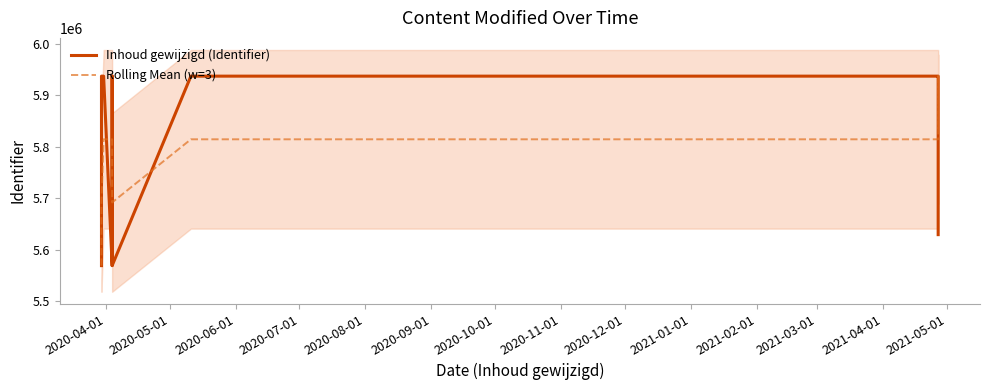

What position from the left is 2020-04-01?

1